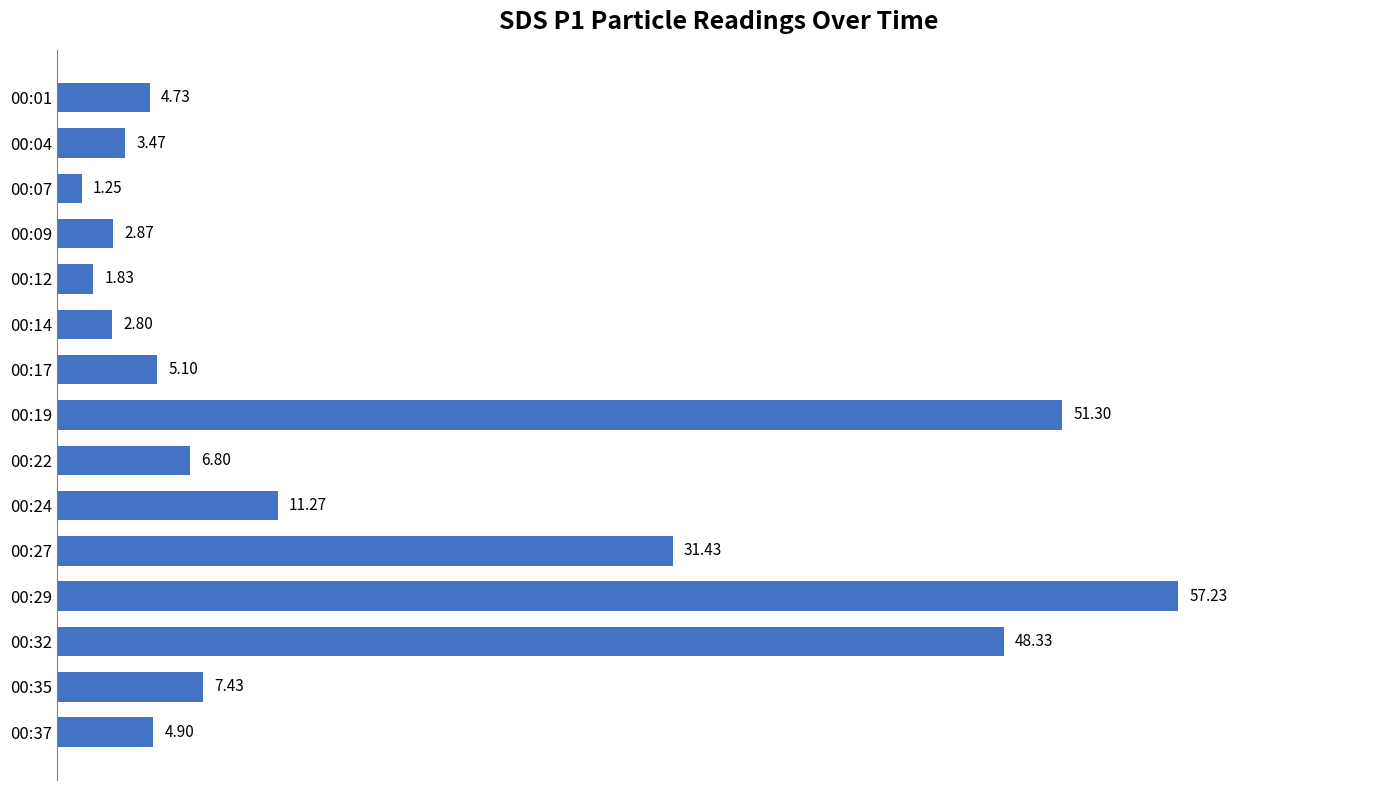

What is the sum of the values at 00:22 and 00:12?

8.6